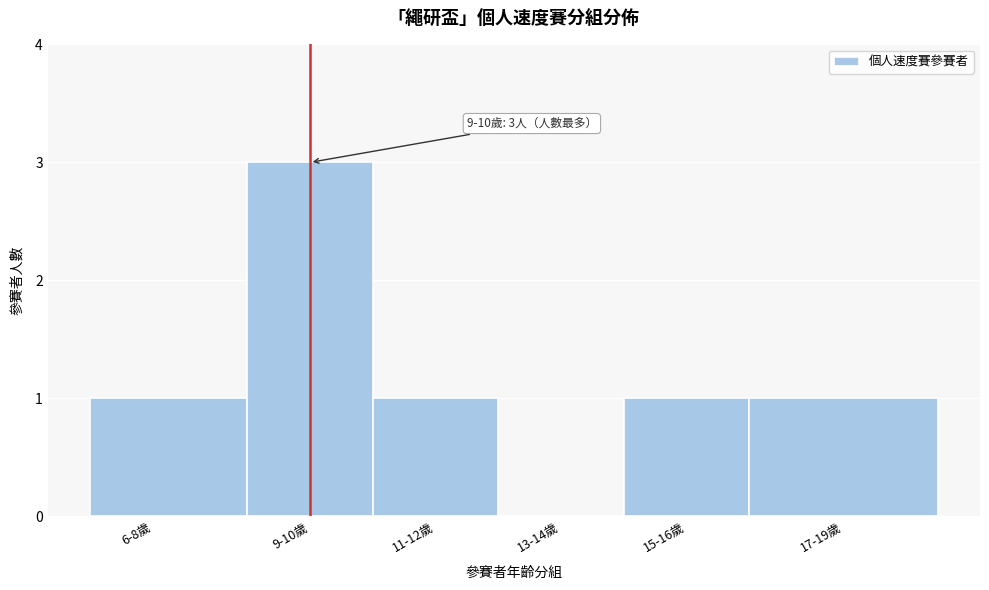

Reading right to left, list all the values displayed in this chart.

17-19歲=1	15-16歲=1	13-14歲=0	11-12歲=1	9-10歲=3	6-8歲=1